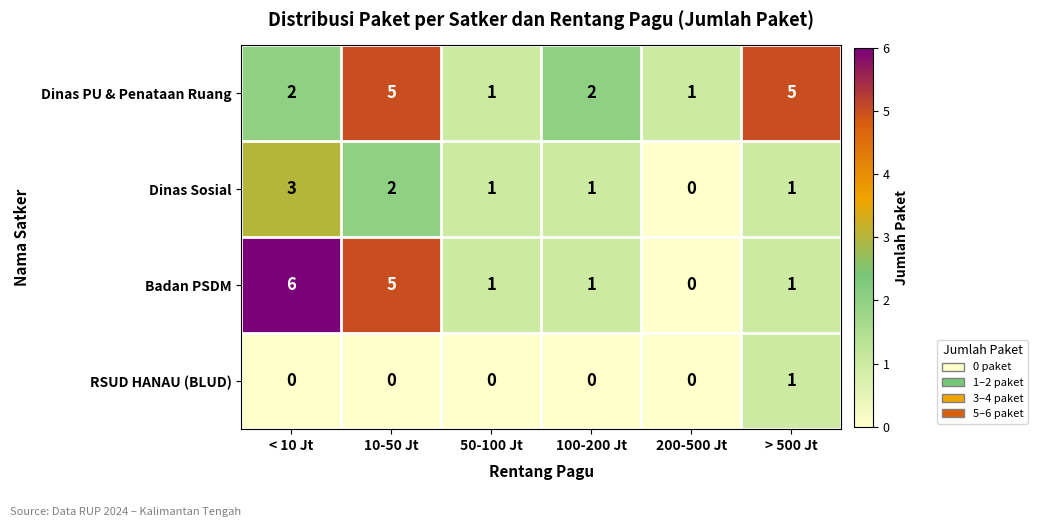

Where does the Dinas Sosial series first go above 1?

< 10 Jt